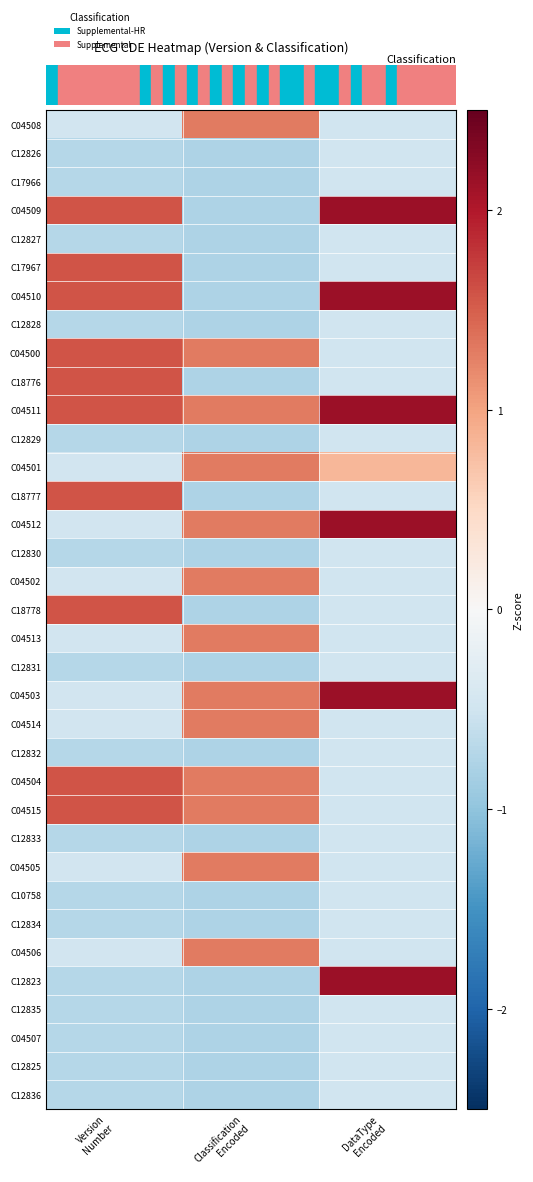

Reading left to right, transcribe all the data shown in this chart.

C04508: Version
Number=-0.5	Classification
Encoded=1.3	DataType
Encoded=-0.5
C12826: Version
Number=-0.7	Classification
Encoded=-0.8	DataType
Encoded=-0.5
C17966: Version
Number=-0.7	Classification
Encoded=-0.8	DataType
Encoded=-0.5
C04509: Version
Number=1.6	Classification
Encoded=-0.8	DataType
Encoded=2.1
C12827: Version
Number=-0.7	Classification
Encoded=-0.8	DataType
Encoded=-0.5
C17967: Version
Number=1.6	Classification
Encoded=-0.8	DataType
Encoded=-0.5
C04510: Version
Number=1.6	Classification
Encoded=-0.8	DataType
Encoded=2.1
C12828: Version
Number=-0.7	Classification
Encoded=-0.8	DataType
Encoded=-0.5
C04500: Version
Number=1.6	Classification
Encoded=1.3	DataType
Encoded=-0.5
C18776: Version
Number=1.6	Classification
Encoded=-0.8	DataType
Encoded=-0.5
C04511: Version
Number=1.6	Classification
Encoded=1.3	DataType
Encoded=2.1
C12829: Version
Number=-0.7	Classification
Encoded=-0.8	DataType
Encoded=-0.5
C04501: Version
Number=-0.5	Classification
Encoded=1.3	DataType
Encoded=0.8
C18777: Version
Number=1.6	Classification
Encoded=-0.8	DataType
Encoded=-0.5
C04512: Version
Number=-0.5	Classification
Encoded=1.3	DataType
Encoded=2.1
C12830: Version
Number=-0.7	Classification
Encoded=-0.8	DataType
Encoded=-0.5
C04502: Version
Number=-0.5	Classification
Encoded=1.3	DataType
Encoded=-0.5
C18778: Version
Number=1.6	Classification
Encoded=-0.8	DataType
Encoded=-0.5
C04513: Version
Number=-0.5	Classification
Encoded=1.3	DataType
Encoded=-0.5
C12831: Version
Number=-0.7	Classification
Encoded=-0.8	DataType
Encoded=-0.5
C04503: Version
Number=-0.5	Classification
Encoded=1.3	DataType
Encoded=2.1
C04514: Version
Number=-0.5	Classification
Encoded=1.3	DataType
Encoded=-0.5
C12832: Version
Number=-0.7	Classification
Encoded=-0.8	DataType
Encoded=-0.5
C04504: Version
Number=1.6	Classification
Encoded=1.3	DataType
Encoded=-0.5
C04515: Version
Number=1.6	Classification
Encoded=1.3	DataType
Encoded=-0.5
C12833: Version
Number=-0.7	Classification
Encoded=-0.8	DataType
Encoded=-0.5
C04505: Version
Number=-0.5	Classification
Encoded=1.3	DataType
Encoded=-0.5
C10758: Version
Number=-0.7	Classification
Encoded=-0.8	DataType
Encoded=-0.5
C12834: Version
Number=-0.7	Classification
Encoded=-0.8	DataType
Encoded=-0.5
C04506: Version
Number=-0.5	Classification
Encoded=1.3	DataType
Encoded=-0.5
C12823: Version
Number=-0.7	Classification
Encoded=-0.8	DataType
Encoded=2.1
C12835: Version
Number=-0.7	Classification
Encoded=-0.8	DataType
Encoded=-0.5
C04507: Version
Number=-0.7	Classification
Encoded=-0.8	DataType
Encoded=-0.5
C12825: Version
Number=-0.7	Classification
Encoded=-0.8	DataType
Encoded=-0.5
C12836: Version
Number=-0.7	Classification
Encoded=-0.8	DataType
Encoded=-0.5